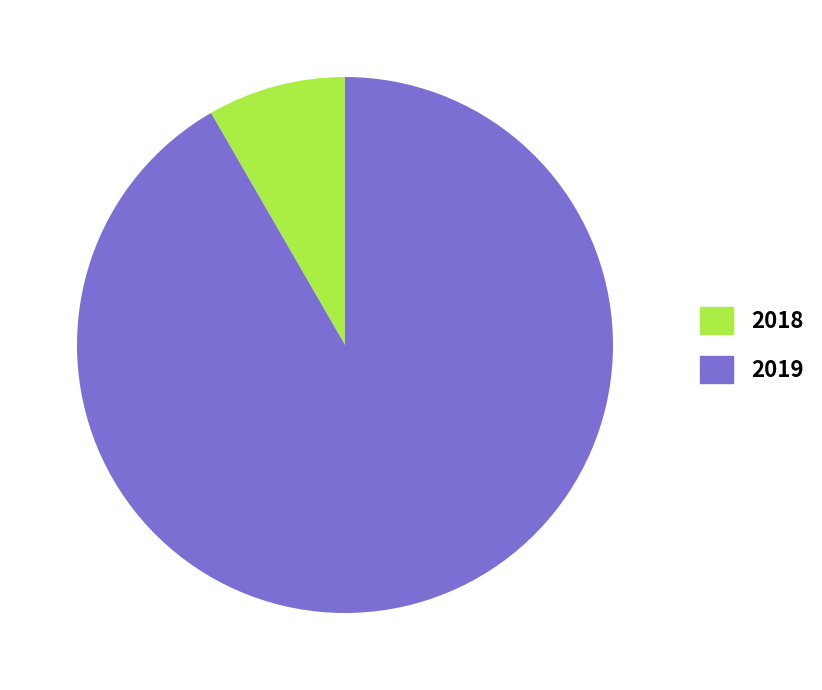

What is the largest slice in the pie chart?

2019